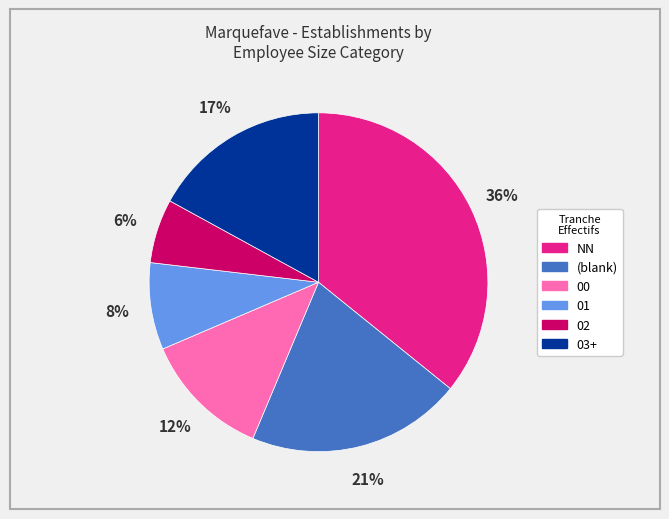

Is the sum of 02 and 03+ greater than half?

No